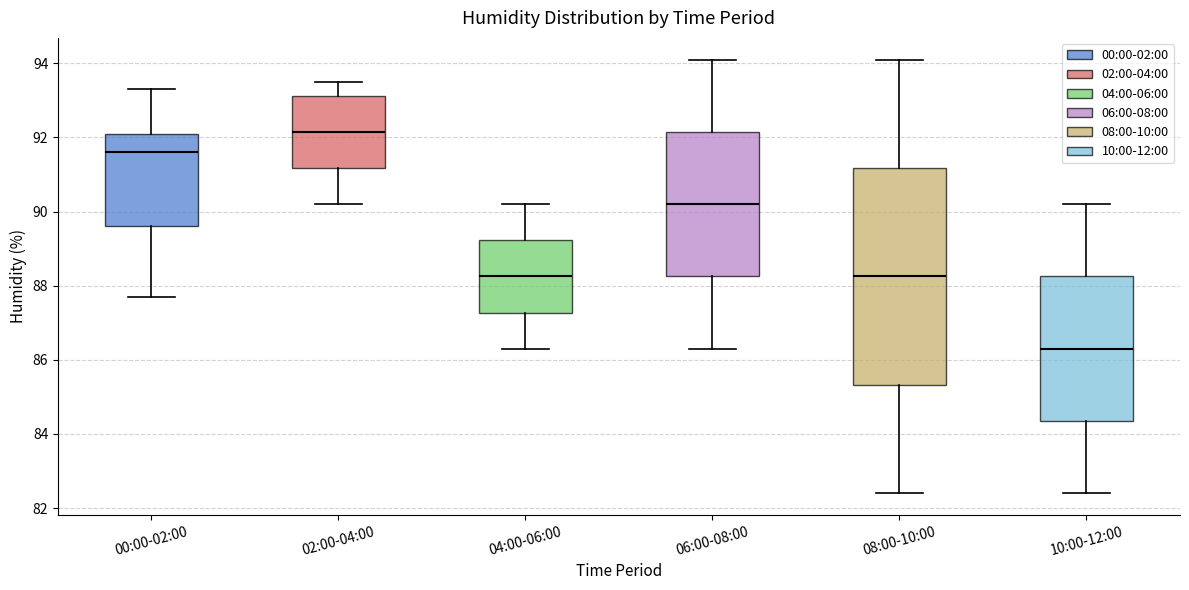

Reading left to right, transcribe this box plot: for each box, give where its median line is, the range the box spans, and where its two whiskers end, as read against the y-axis. The values are not printed on the chart, so give them approximately, as read against the axis.

00:00-02:00: median 91.6, box 89.6 to 92.2, whiskers 87.8 to 93.4
02:00-04:00: median 92.2, box 91.2 to 93.2, whiskers 90.2 to 93.6
04:00-06:00: median 88.2, box 87.2 to 89.2, whiskers 86.4 to 90.2
06:00-08:00: median 90.2, box 88.2 to 92.2, whiskers 86.4 to 94.2
08:00-10:00: median 88.2, box 85.4 to 91.2, whiskers 82.4 to 94.2
10:00-12:00: median 86.4, box 84.4 to 88.2, whiskers 82.4 to 90.2